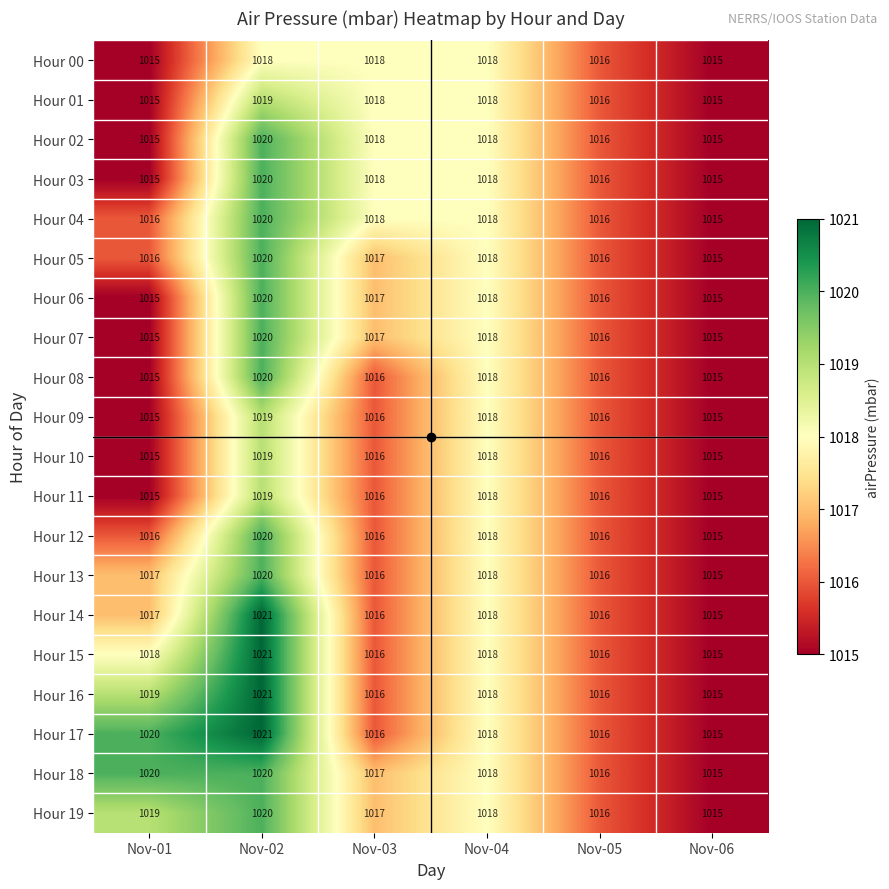

At how many categories does at least one series exceed 1017?

4